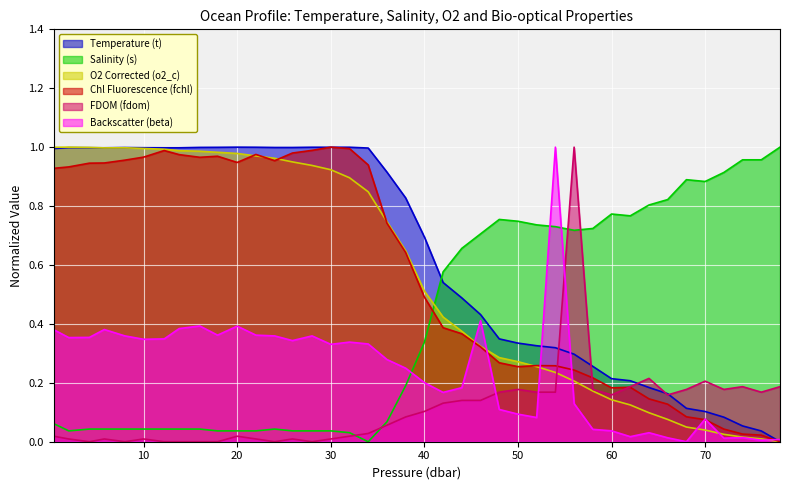

In o2_c, how many points are higher than both neighbors (excluding endpoints)?

2